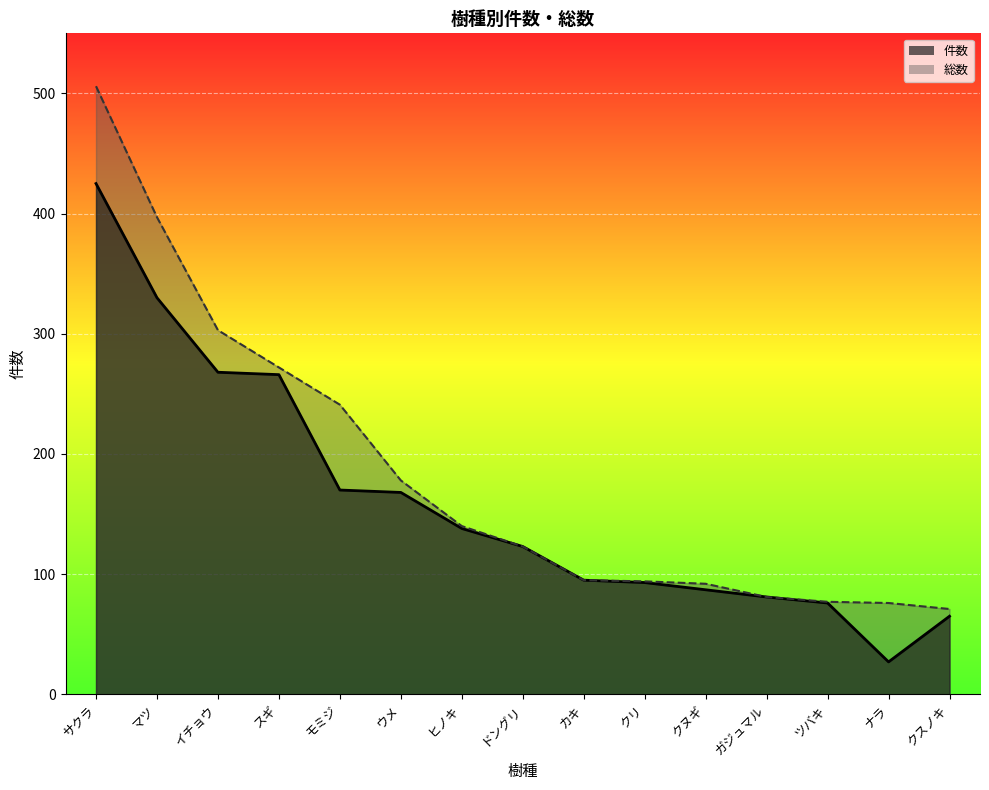

Reading right to left, transcribe all the data shown in this chart.

件数: クスノキ=65	ナラ=27	ツバキ=76	ガジュマル=81	クヌギ=87	クリ=93	カキ=95	ドングリ=123	ヒノキ=138	ウメ=168	モミジ=170	スギ=266	イチョウ=268	マツ=330	サクラ=425
総数: クスノキ=71	ナラ=76	ツバキ=77	ガジュマル=81	クヌギ=92	クリ=94	カキ=95	ドングリ=123	ヒノキ=140	ウメ=178	モミジ=241	スギ=272	イチョウ=303	マツ=397	サクラ=506